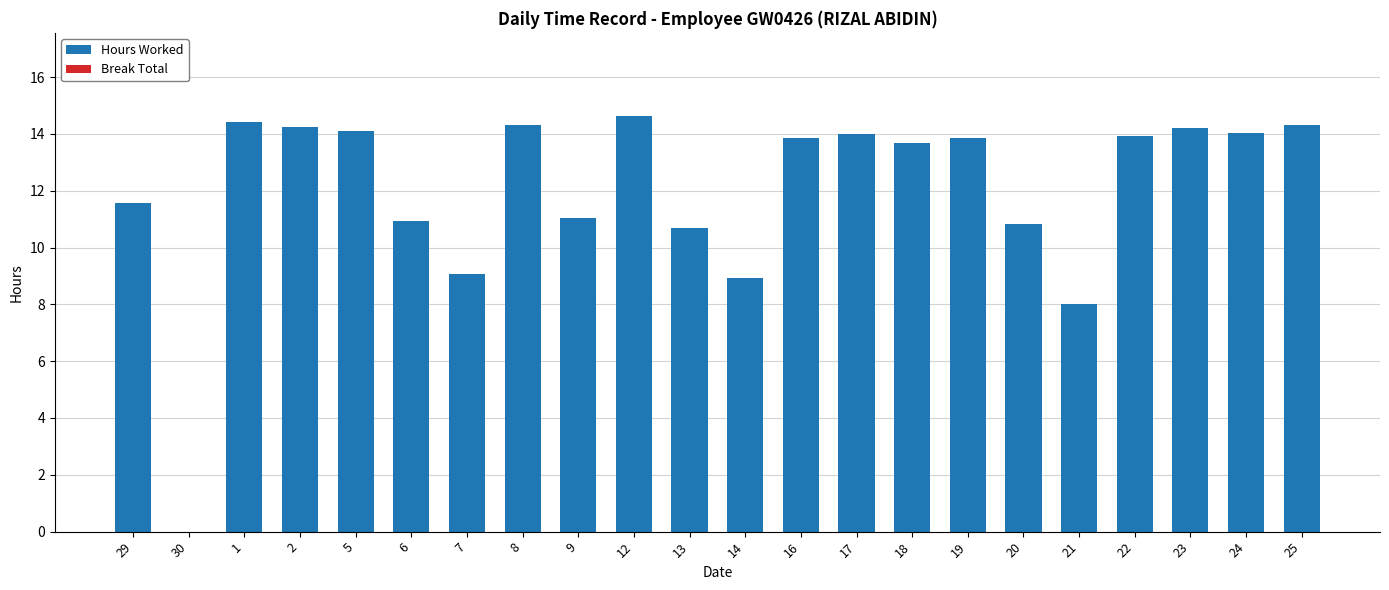

The chart shows a value of 14.1 at 5. True or false?

True